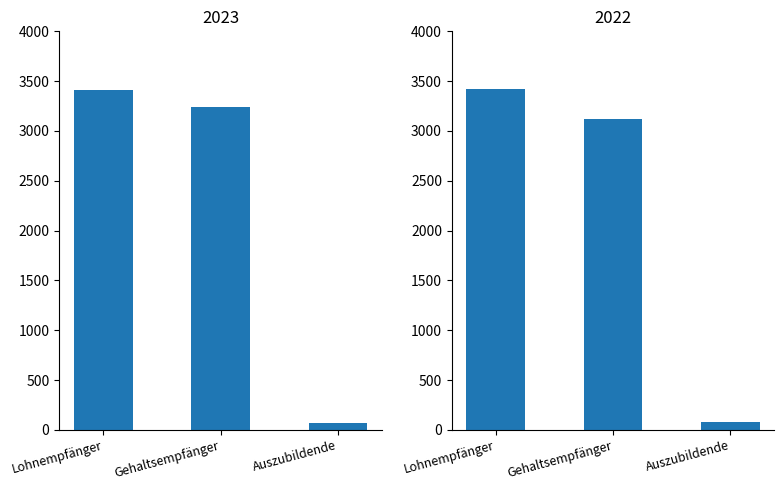

At how many categories does at least one series exceed 3370?

1